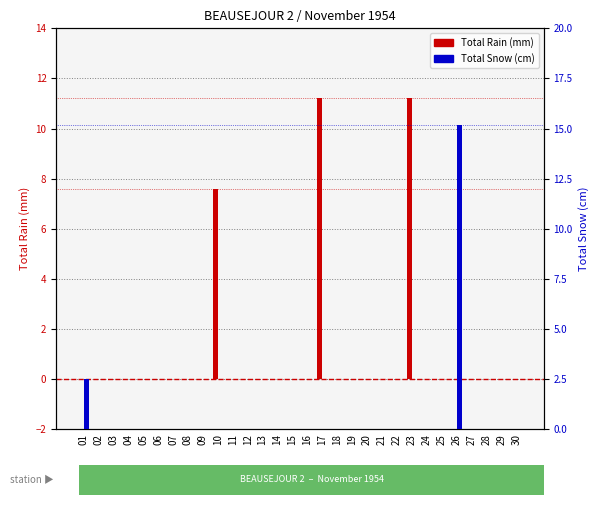

Which category has the highest value in the Total Snow (cm) series?

26